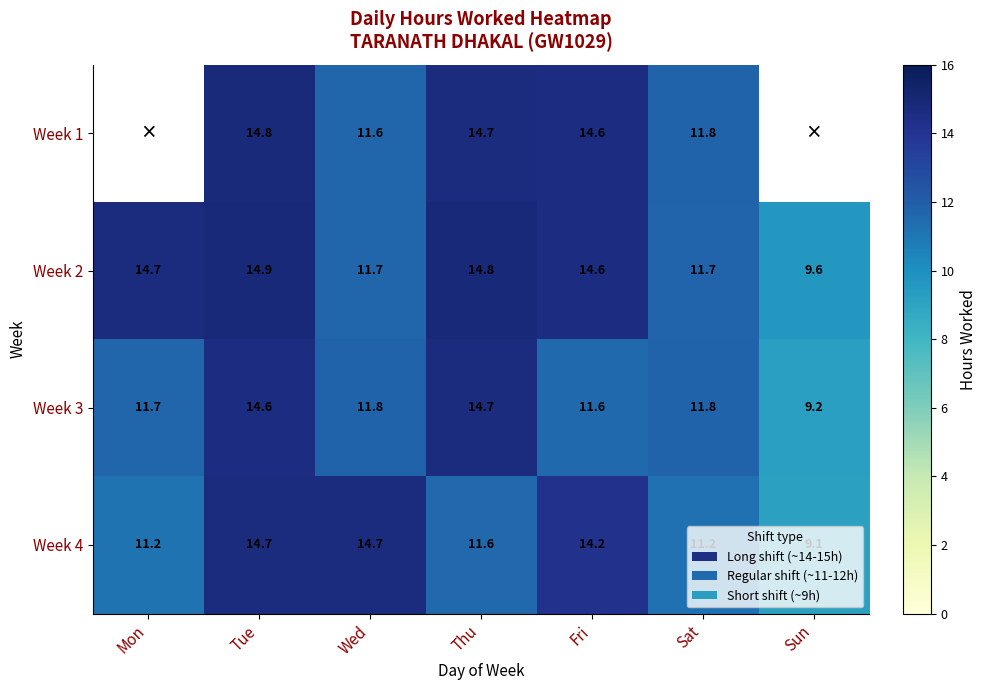

What is the highest value of the Week 2 series?

14.9